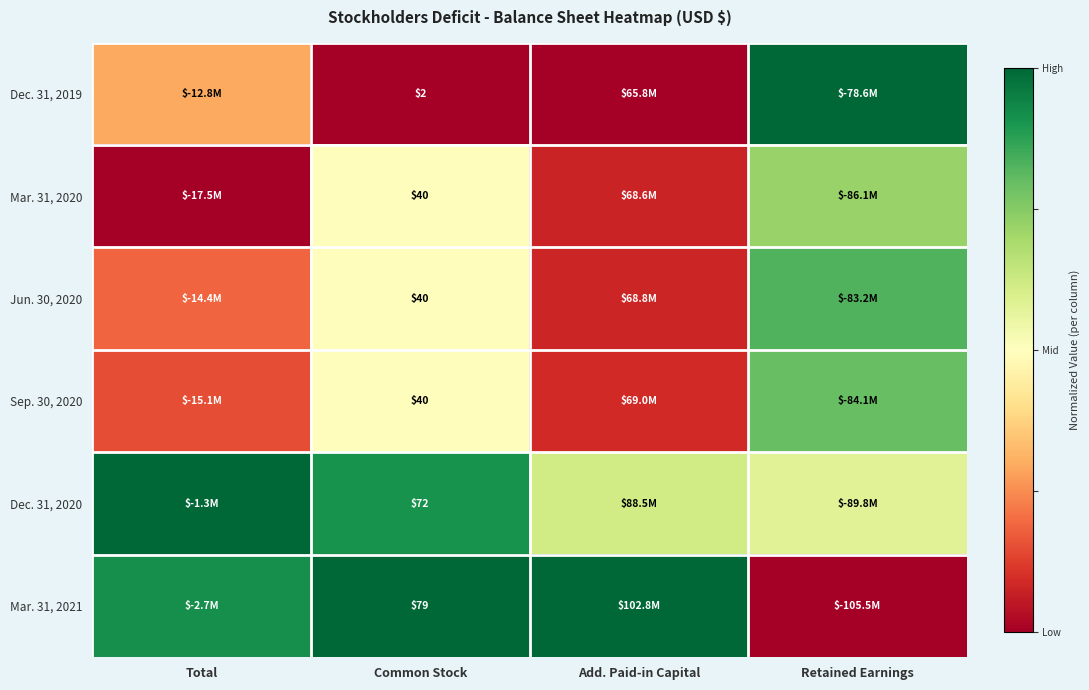

The Mar. 31, 2021 series shows 1.0 at Common Stock. True or false?

True